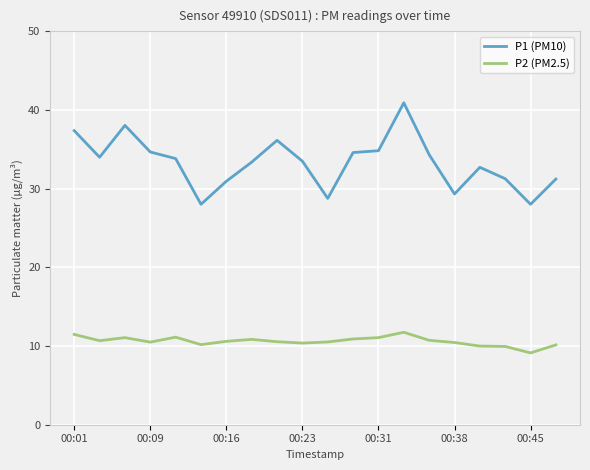

What is the minimum value shown in the chart?

9.1